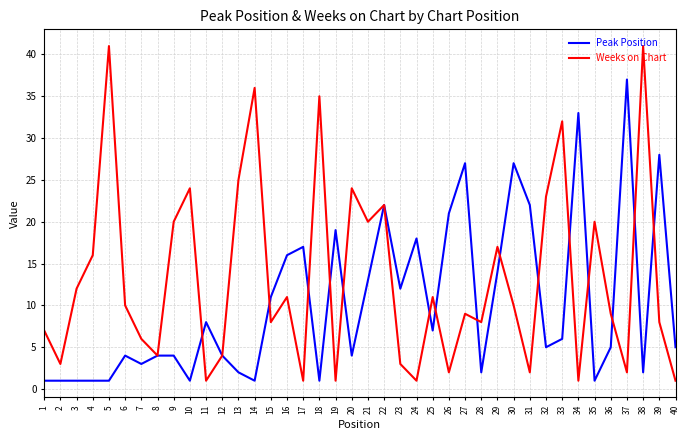

True or false: Weeks on Chart and Peak Position cross at least once.

True